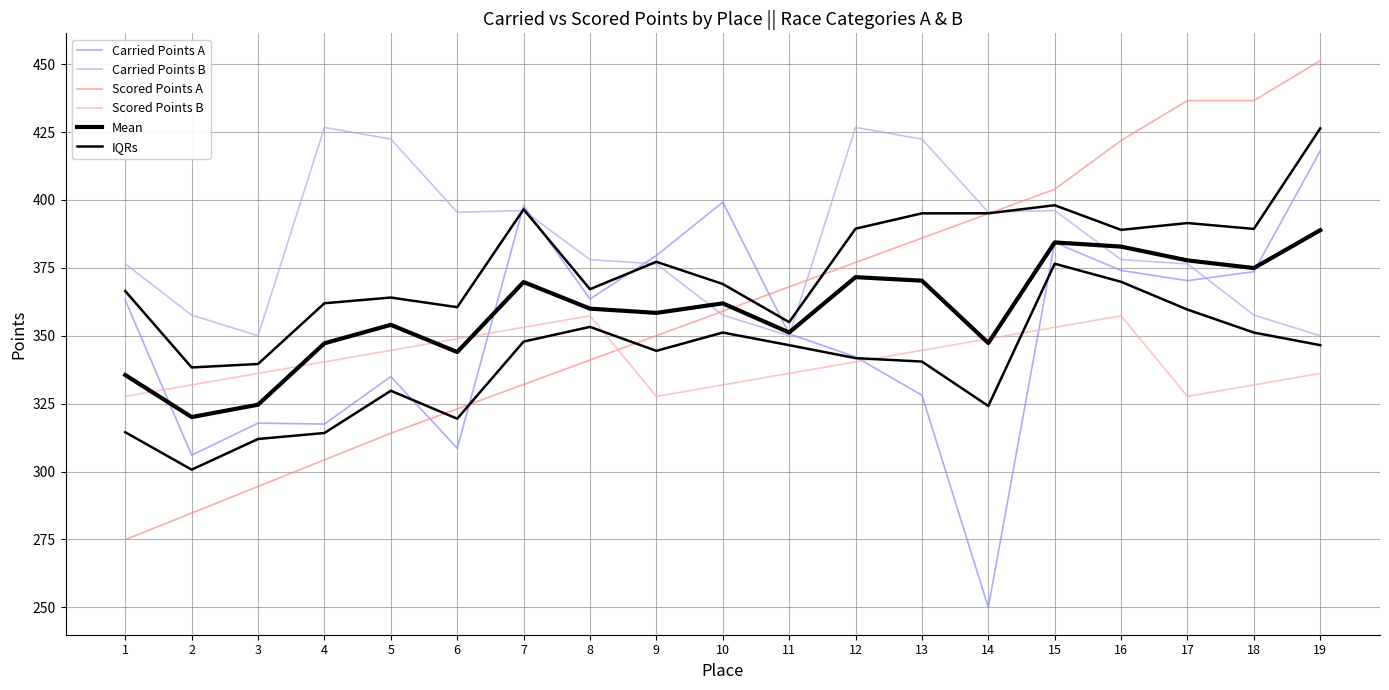

The Mean series shows 162.0 at 10. True or false?

False